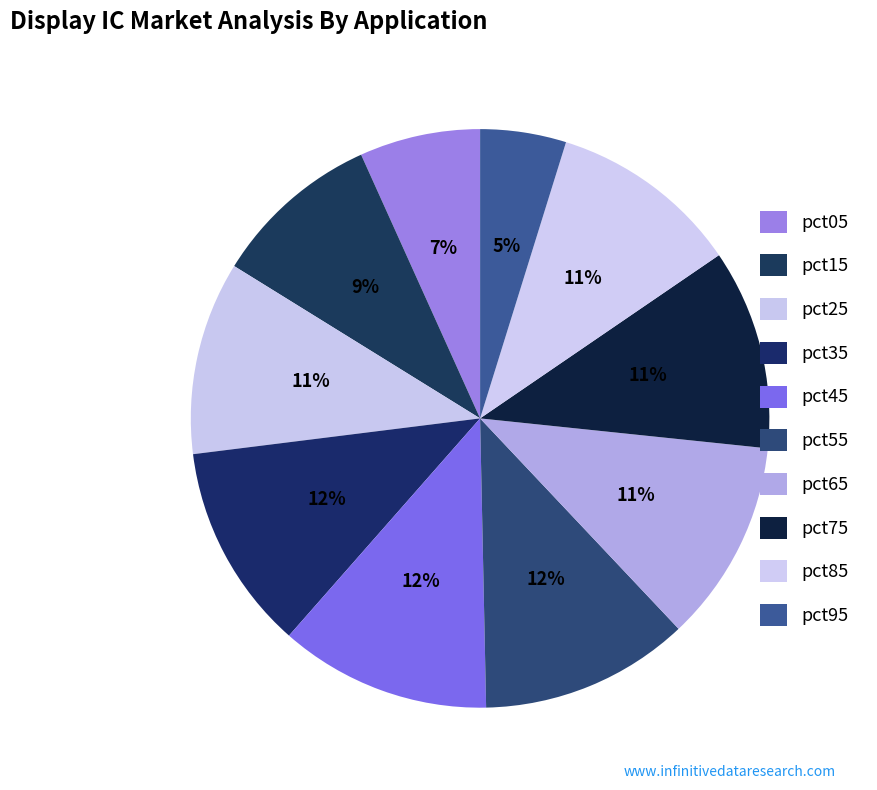

Count the number of slices in the pie.

10